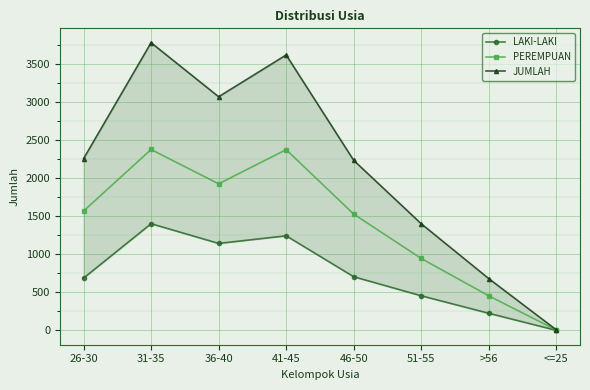

Where is the first local maximum for LAKI-LAKI?

31-35